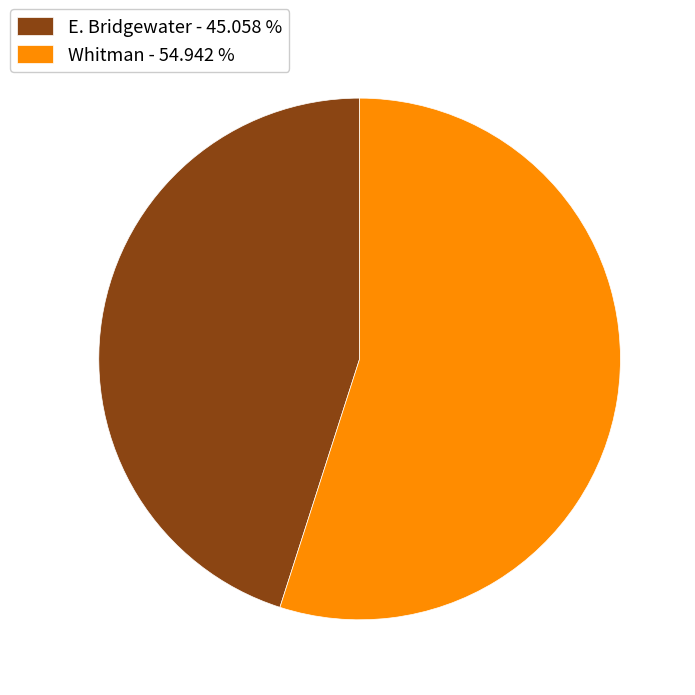

Which slice is the largest?

Whitman